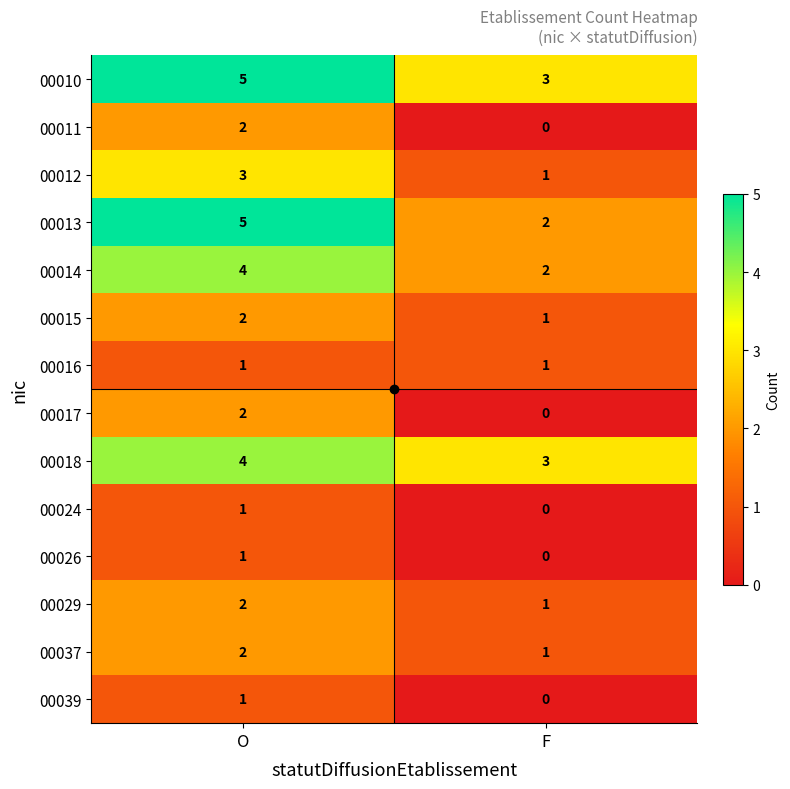

Read the 00010 value at F.

3